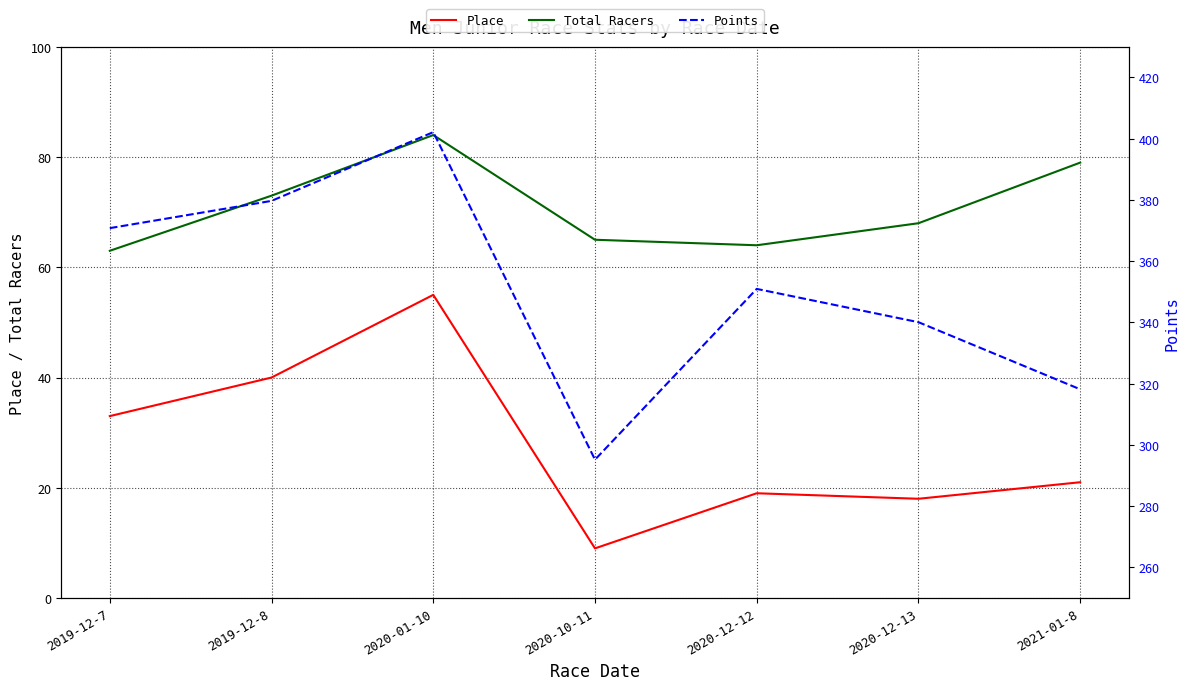

The Place series shows 33.8 at 2020-12-12. True or false?

False